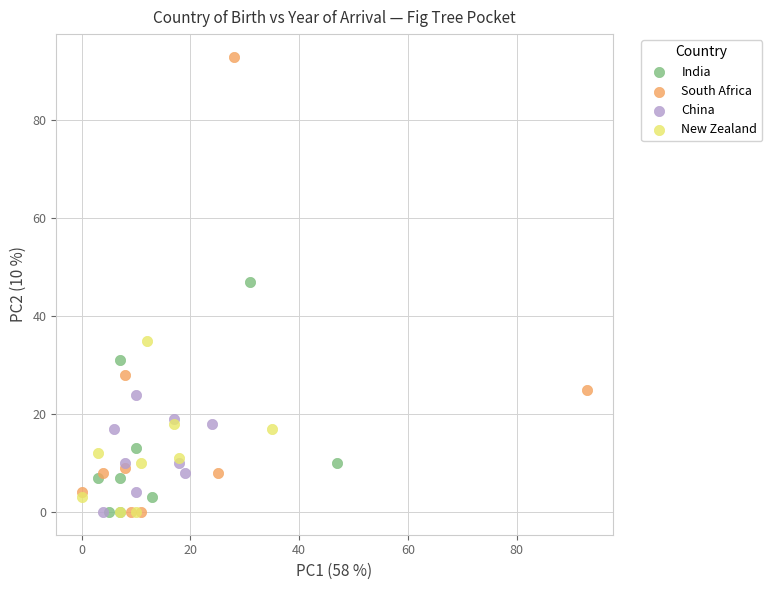

Which series has the largest Y range (max minus min)?

South Africa